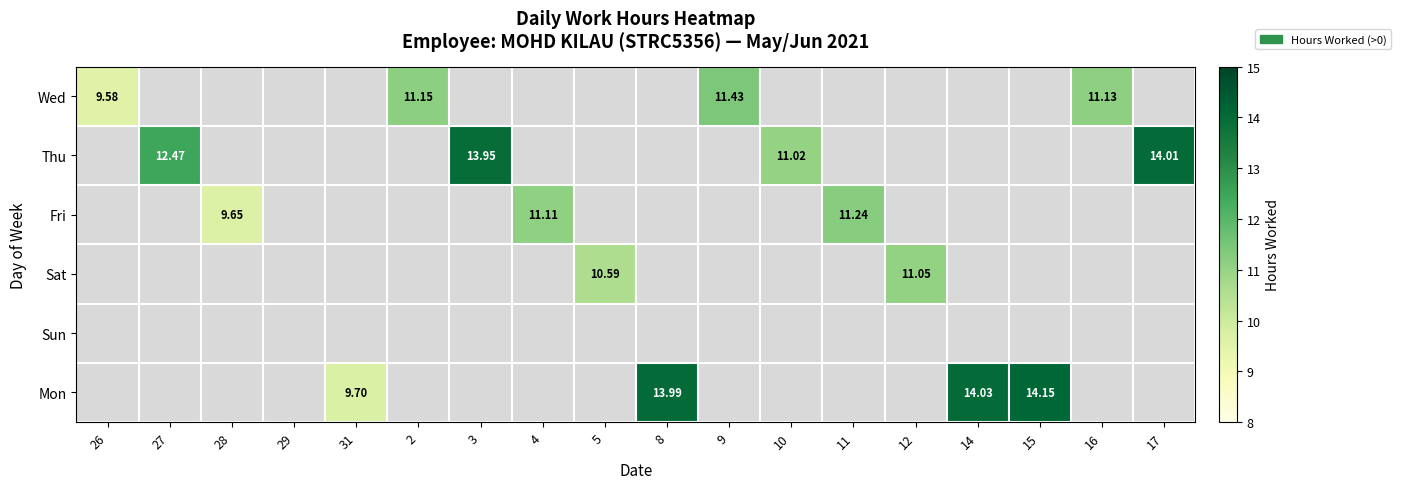

Is the value of Sat at 11 greater than the value of Sun at 5?

No